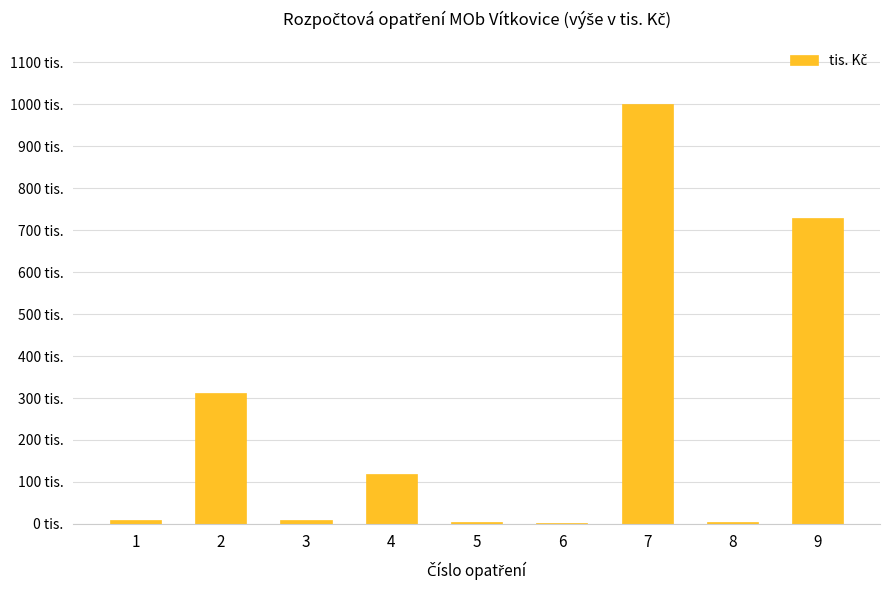

What is the value of the 1st bar from the left?

10